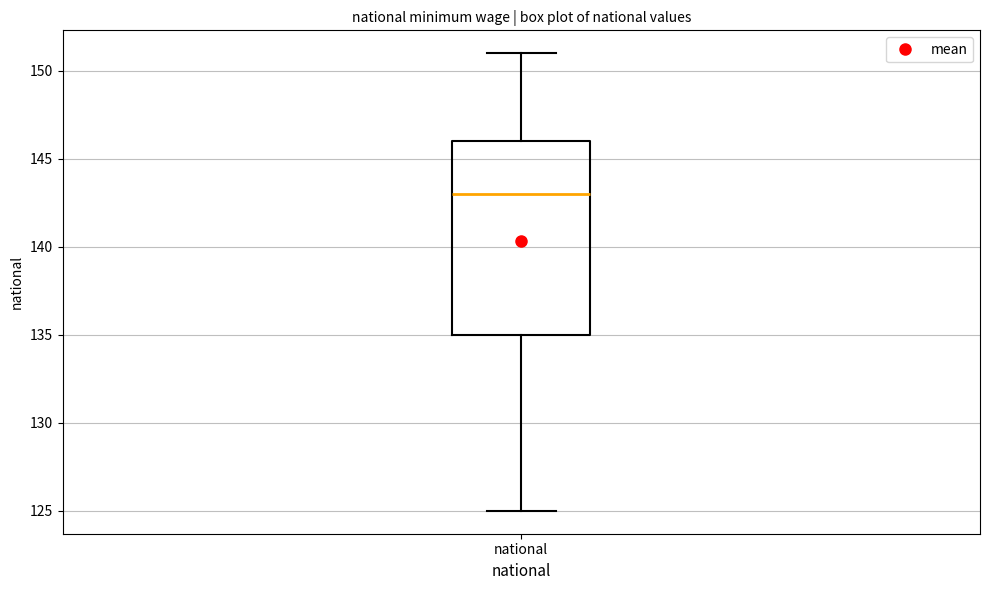

Read this box plot against the y-axis: the position of the median line, the range covered by the box, and the ends of both whiskers. The values are not printed on the chart, so give them approximately, as read against the axis.

median 143, box 135 to 146, whiskers 125 to 151